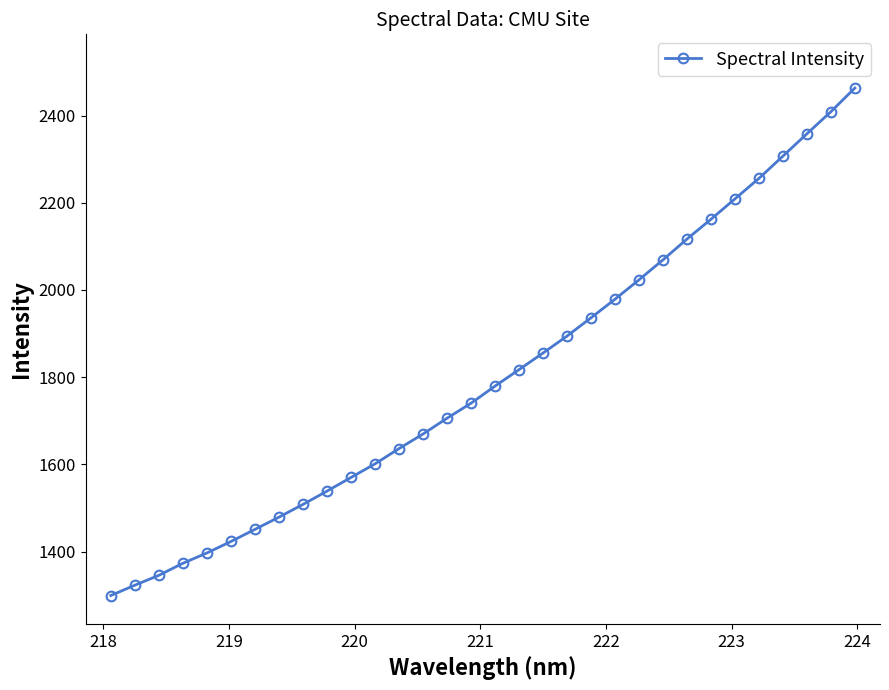

What is the value of the 30th point from the left?

2358.2